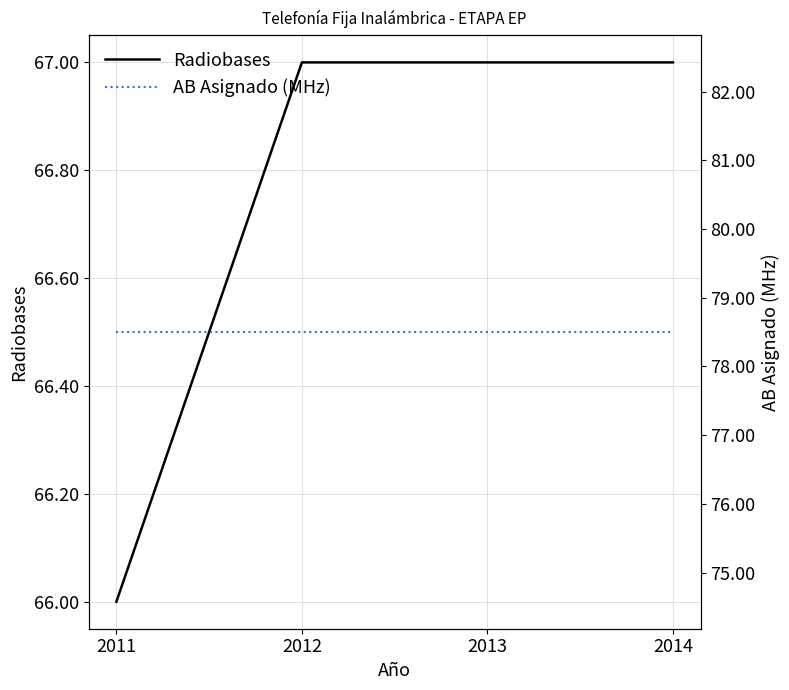

Rank the series by their maximum value, from lowest to highest.

Radiobases, AB Asignado (MHz)